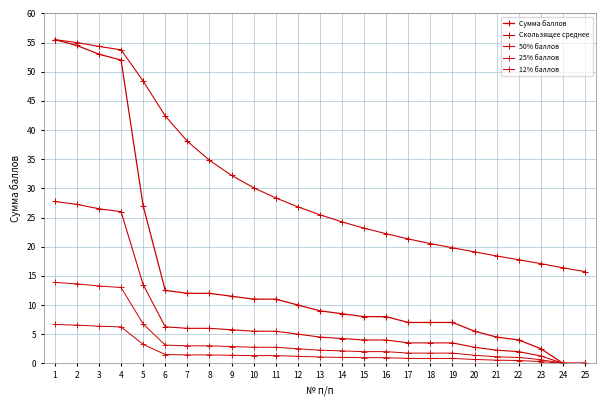

At which label does 12% баллов reach its minimum?

24